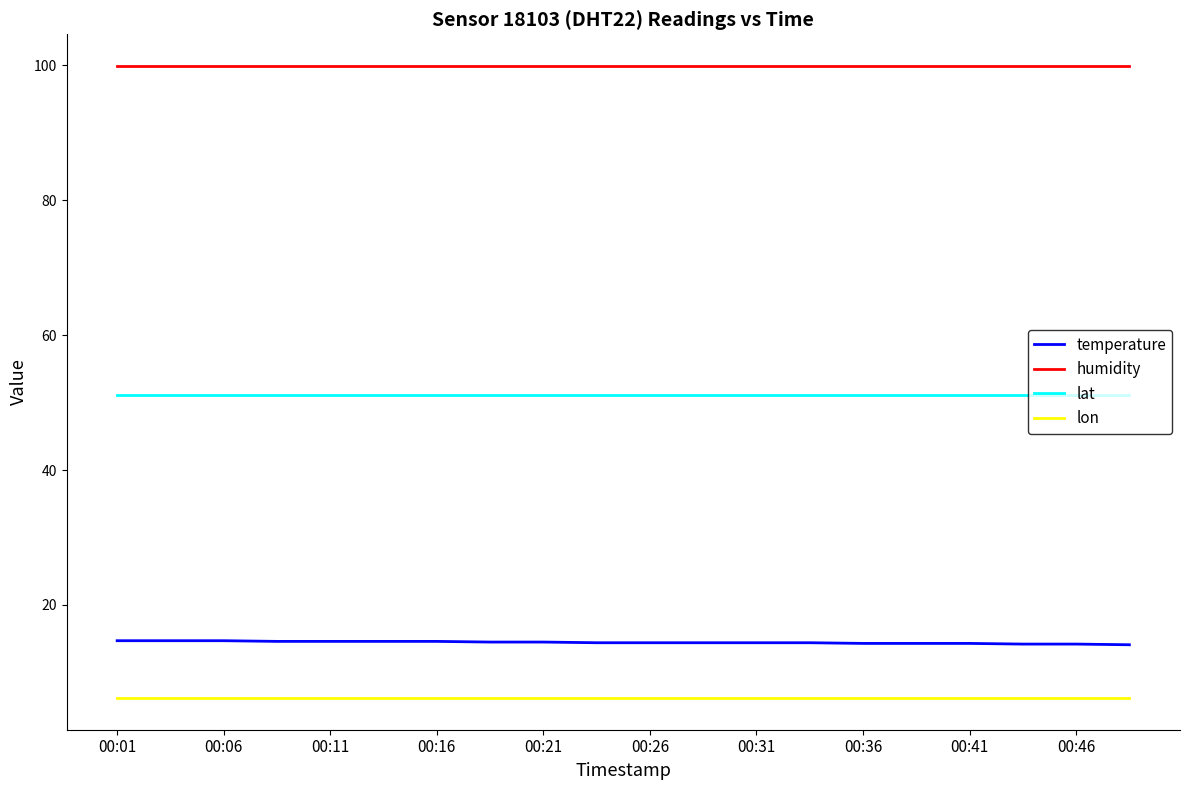

Does the chart have visible grid lines?

No